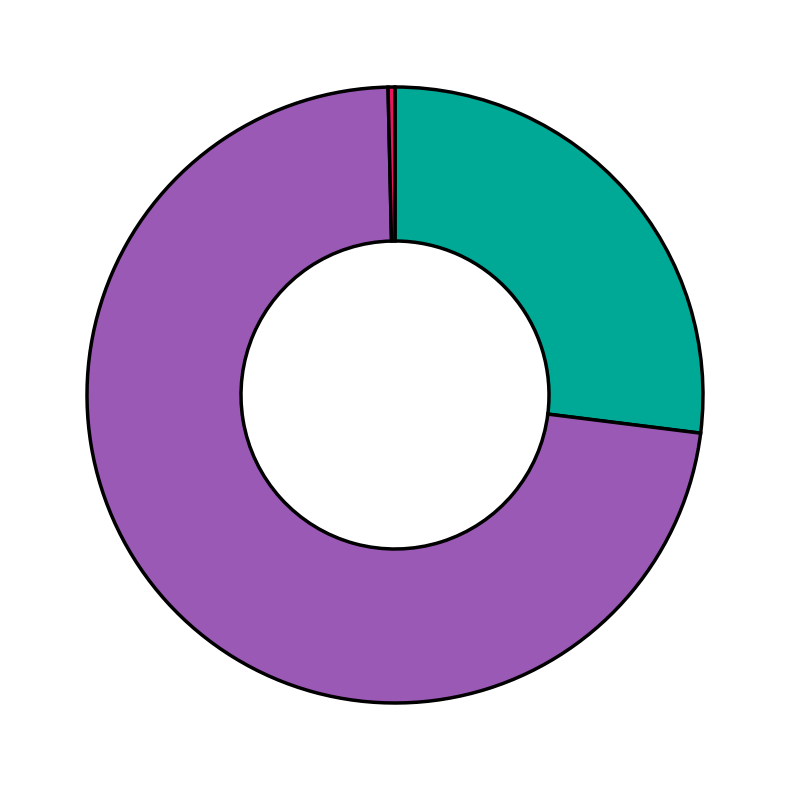

Is there a majority slice in this chart?

Yes